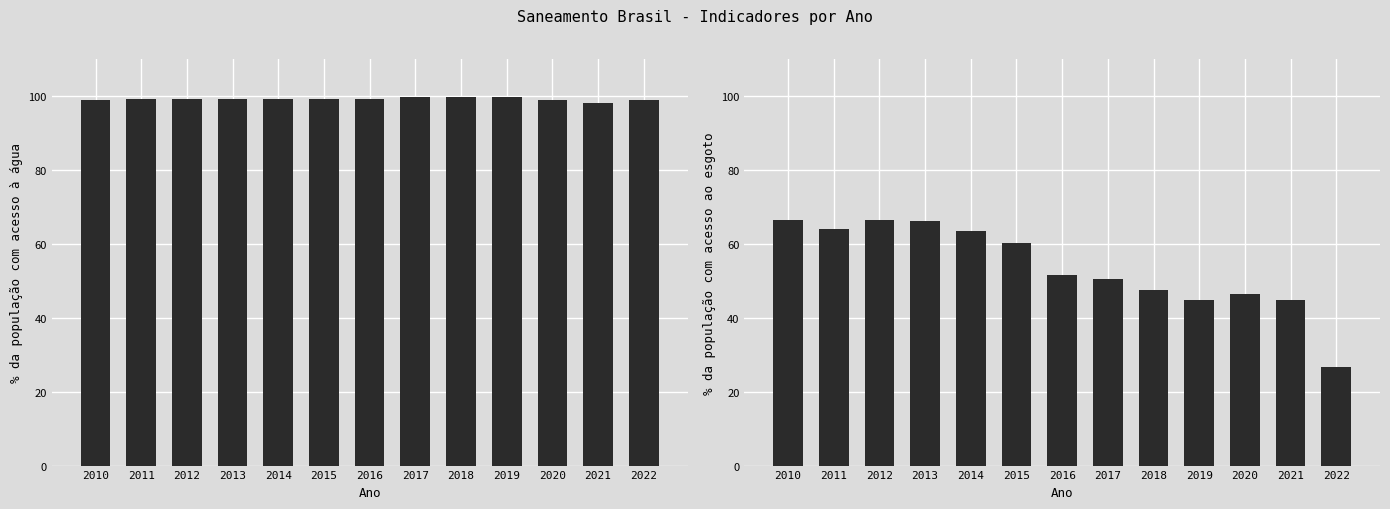

How many data points does each series have?

13